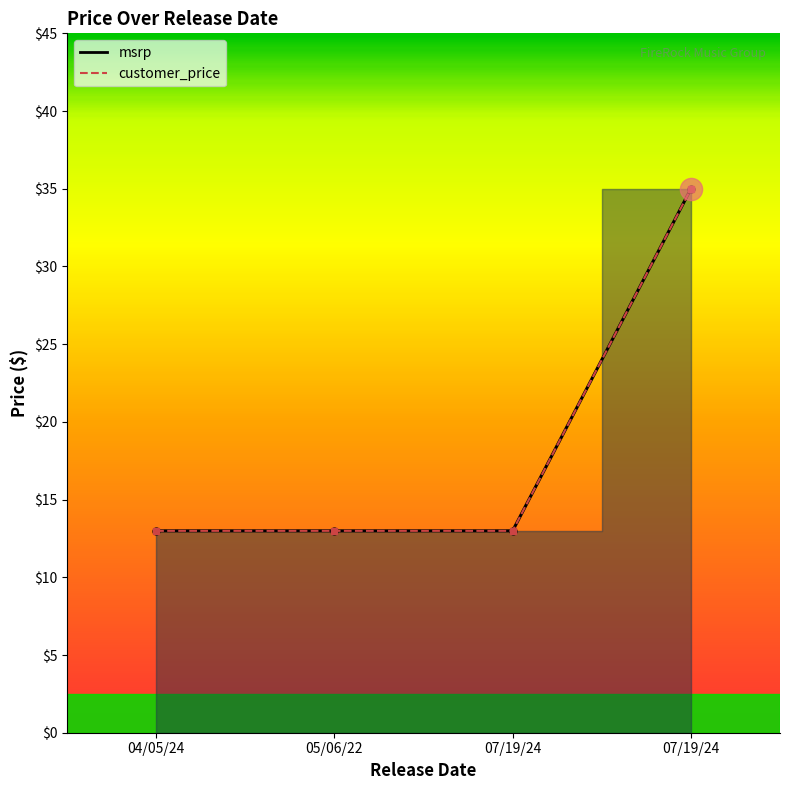

What is the label of the 1st point from the left?

04/05/24